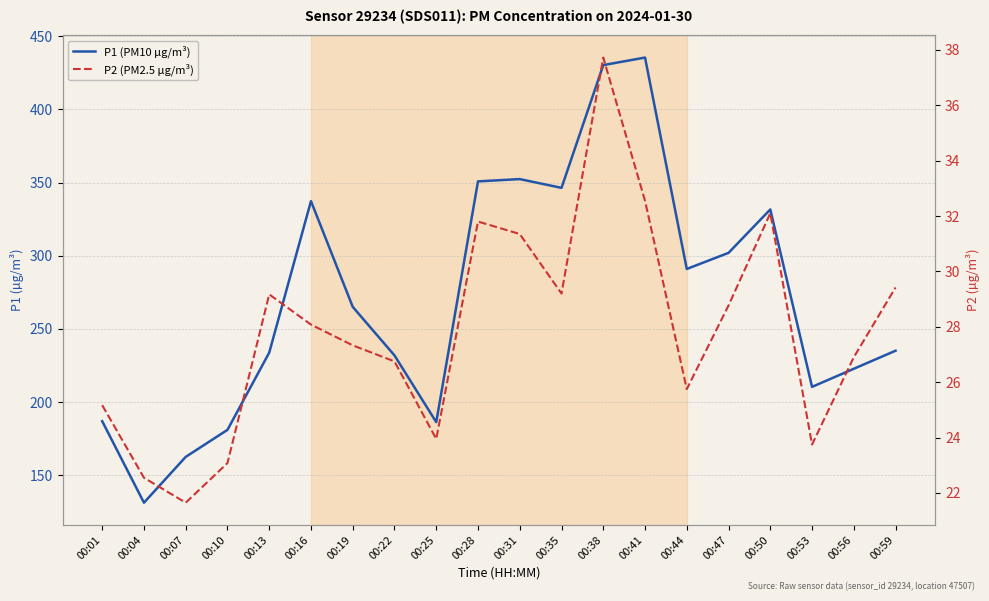

Which category has the highest value in the P2 (PM2.5 µg/m³) series?

00:38